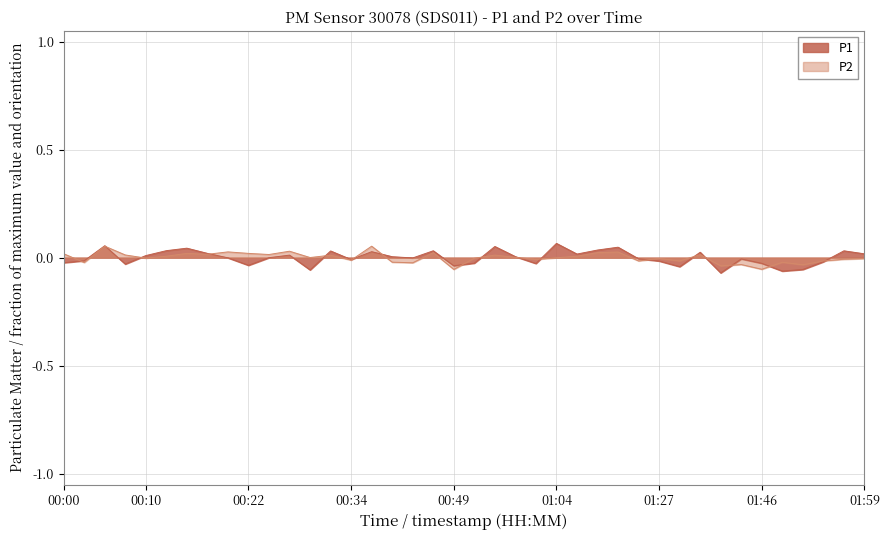

Where is P2 nearest to the value 0?

00:29